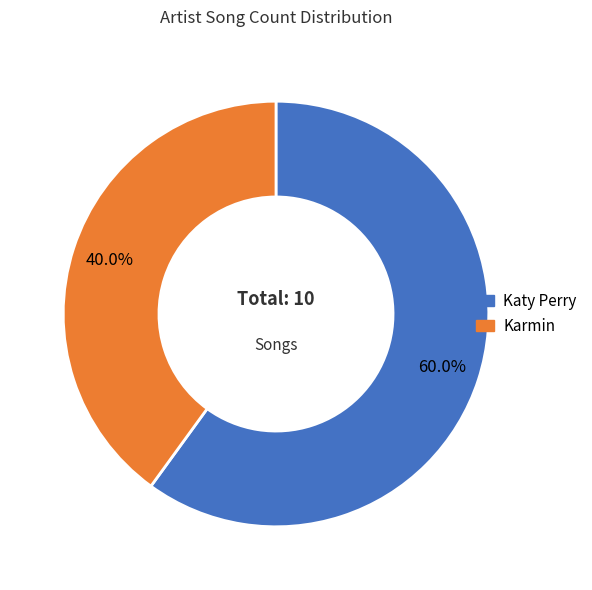

Does Karmin account for over 50% of the chart?

No